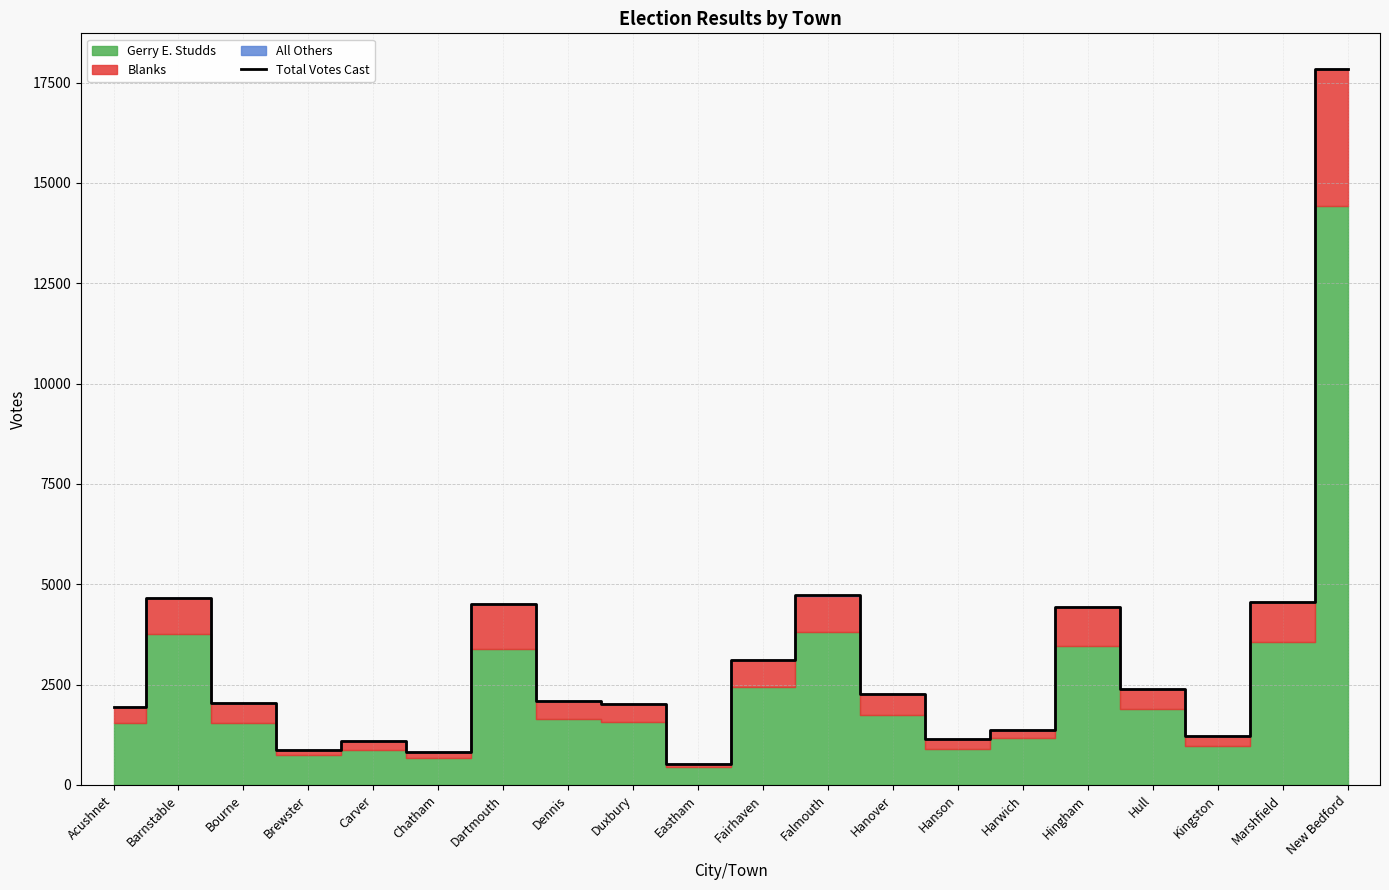

What is the ratio of the value at Bourne to the value at Barnstable?

0.4